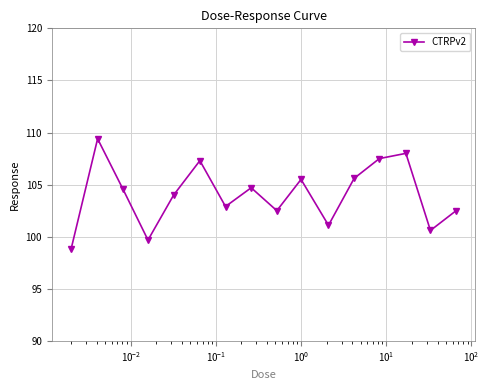

Count the number of categories in the chart.

16